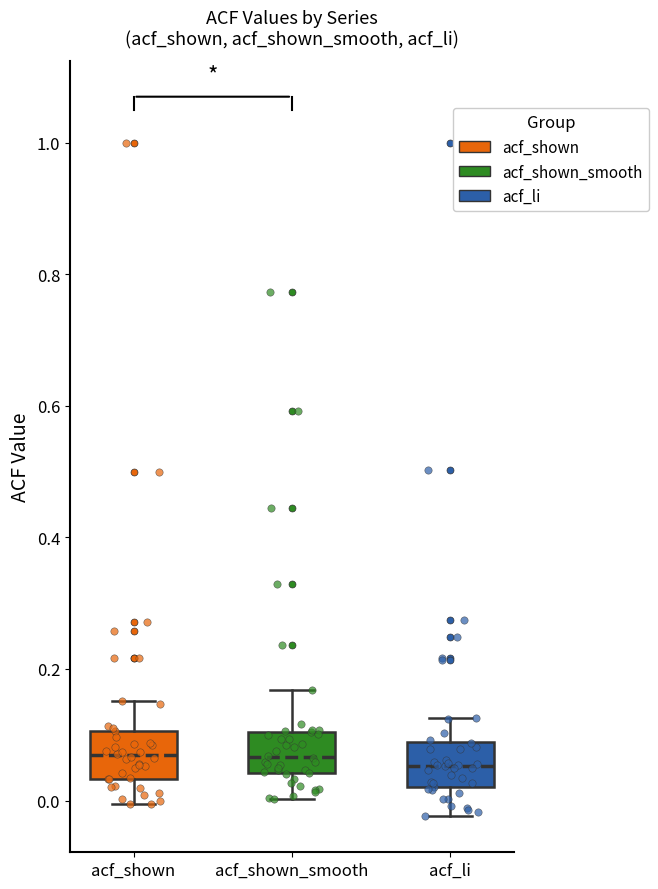

Reading left to right, transcribe this box plot: for each box, give where its median line is, the range the box spans, and where its two whiskers end, as read against the y-axis. The values are not printed on the chart, so give them approximately, as read against the axis.

acf_shown: median 0.06, box 0.04 to 0.10, whiskers 0.00 to 0.16
acf_shown_smooth: median 0.06, box 0.04 to 0.10, whiskers 0.00 to 0.16
acf_li: median 0.06, box 0.02 to 0.08, whiskers -0.02 to 0.12